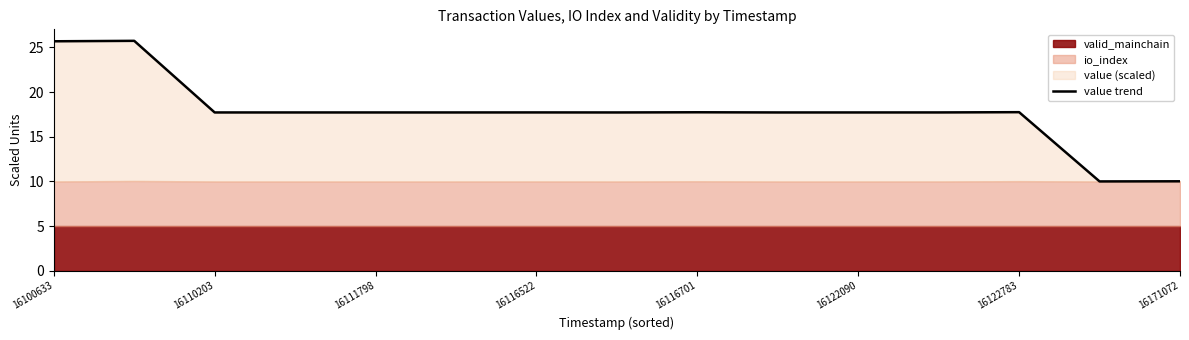

What value does the data have at 16122090?

17.7